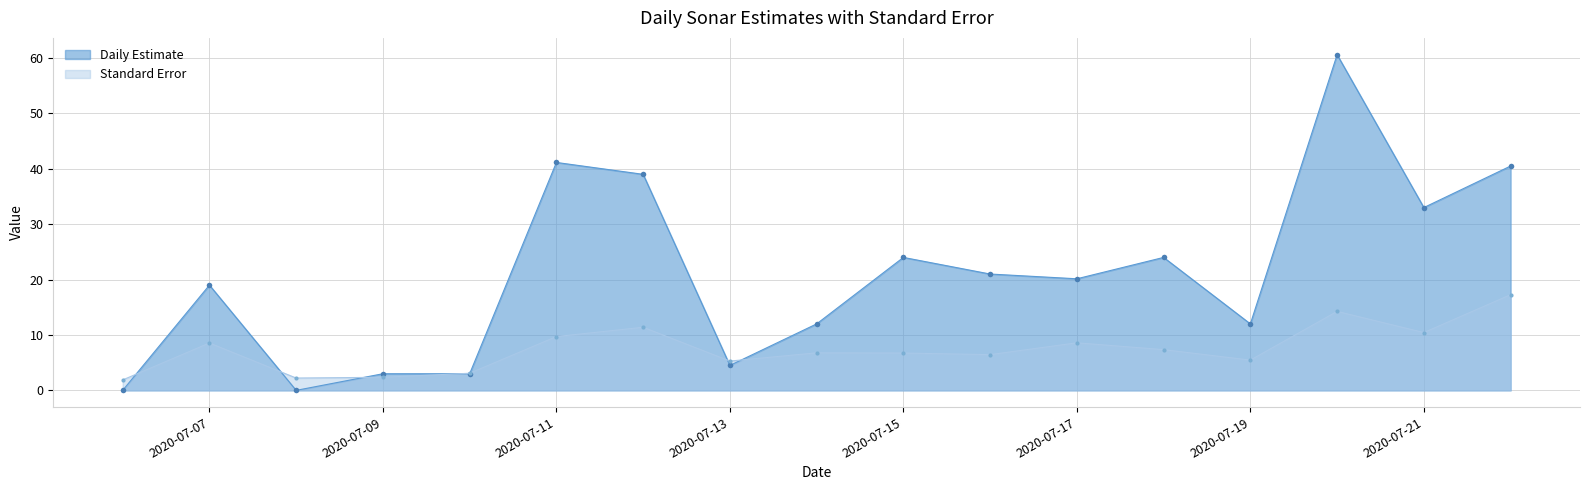

At which category does the chart reach its peak across all series?

2020-07-20